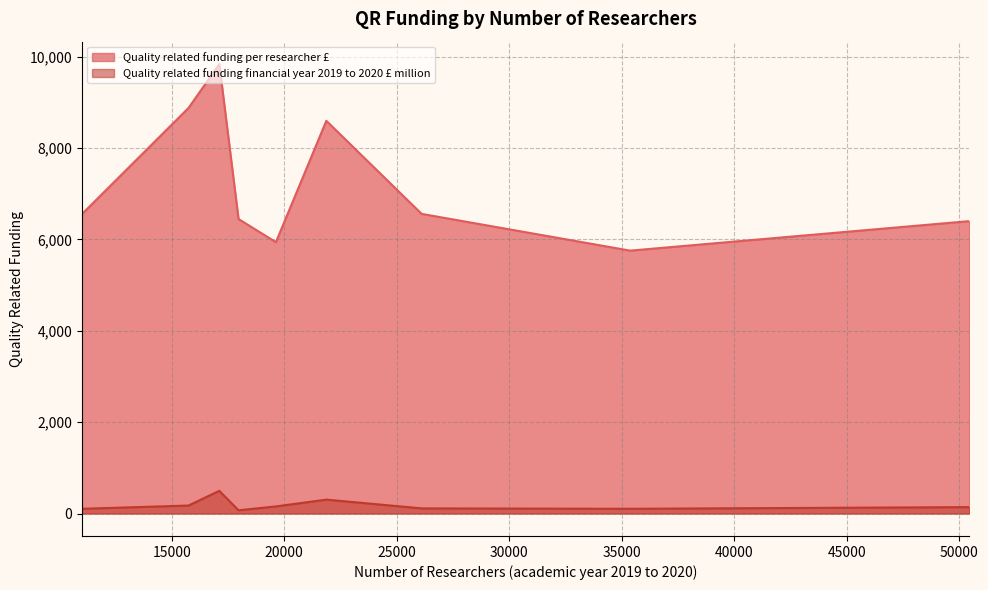

What value does the Quality related funding financial year 2019 to 2020 £ million series have at 17115?

496.1